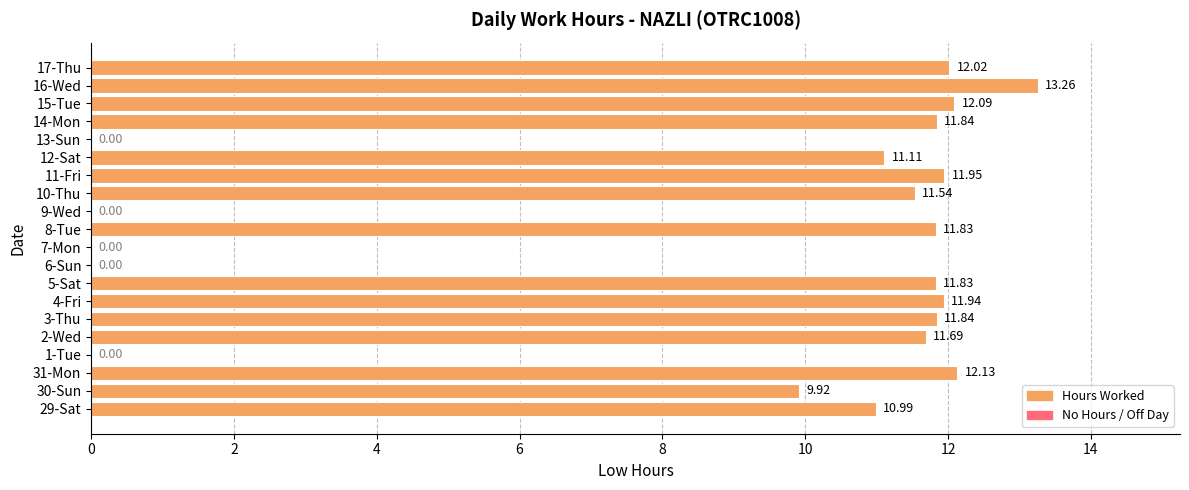

What is the sum of all values?

176.0